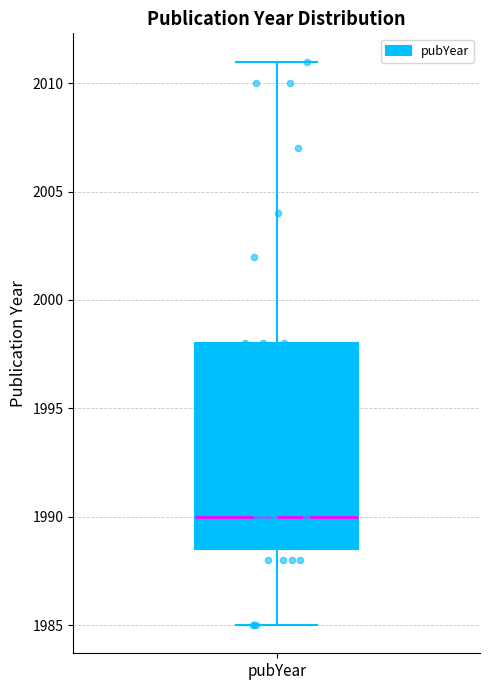

Where does the median line of the box for pubYear sit on the y-axis? The values are not printed on the chart, so give them approximately, as read against the axis.

1990.0